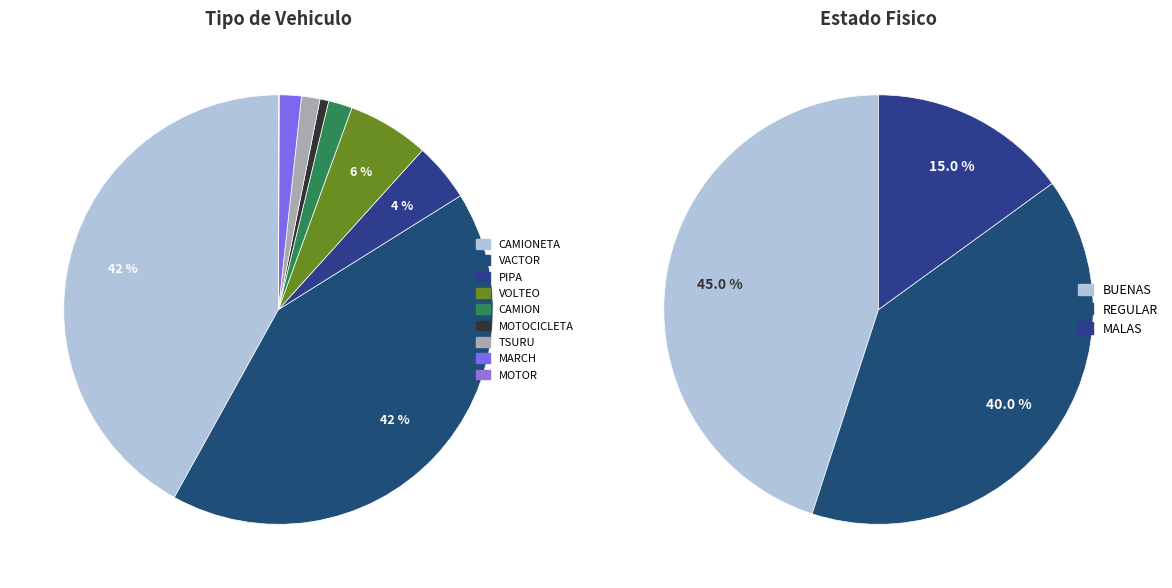

True or false: VOLTEO accounts for 6% of the total.

True